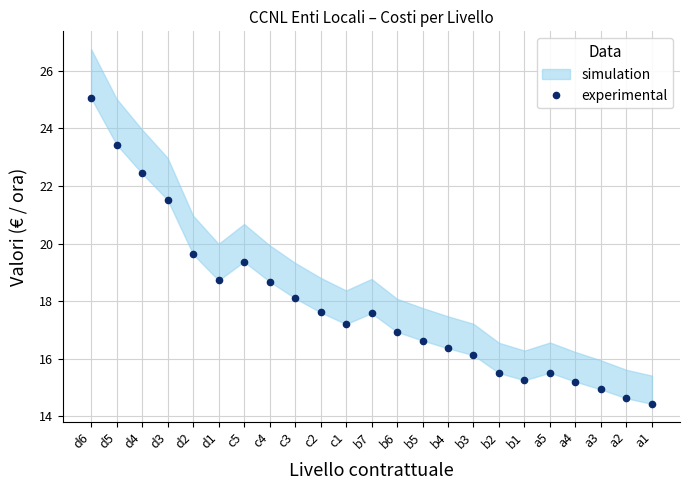

Is this an area chart (filled region under the line)?

No